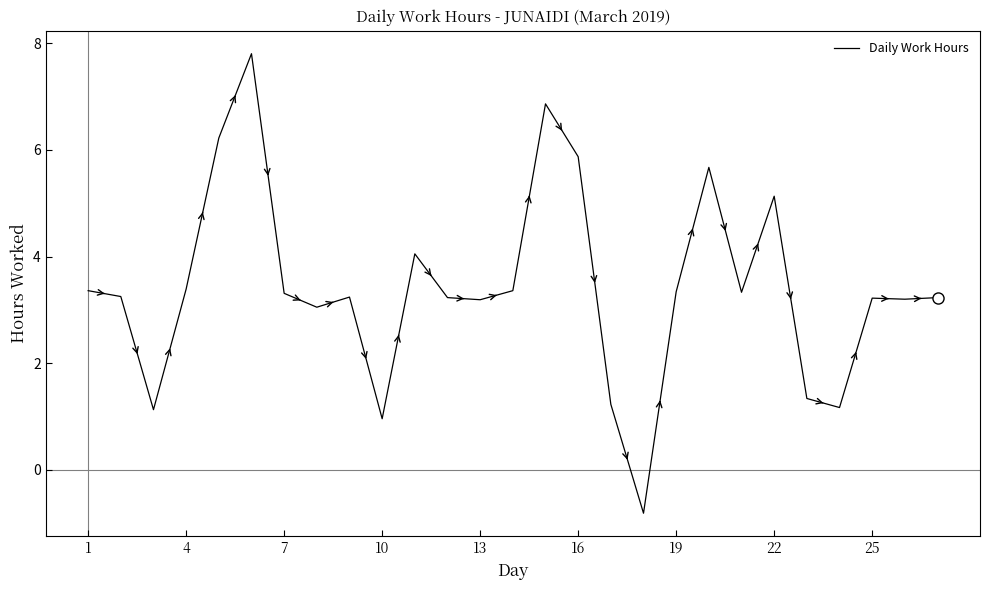

Count the number of values greater than 3.

21